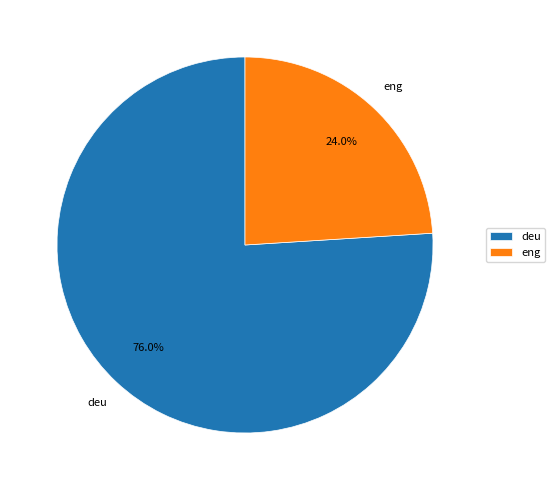

What is the ratio of the value at deu to the value at eng?

3.2